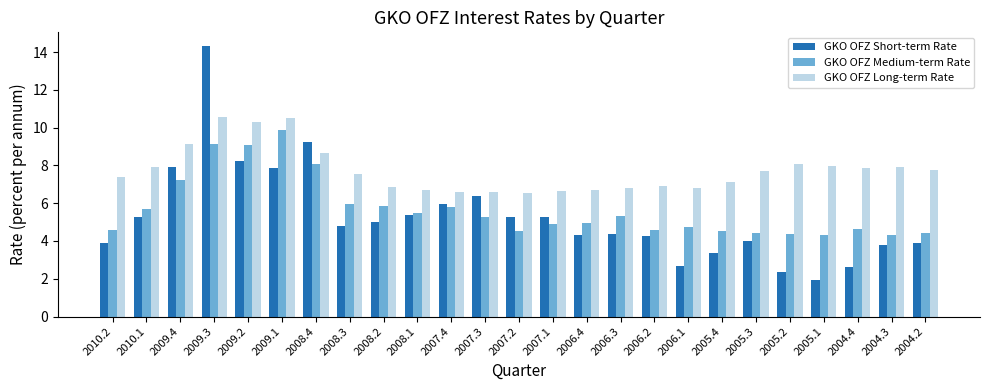

Does the chart contain stacked bars?

No